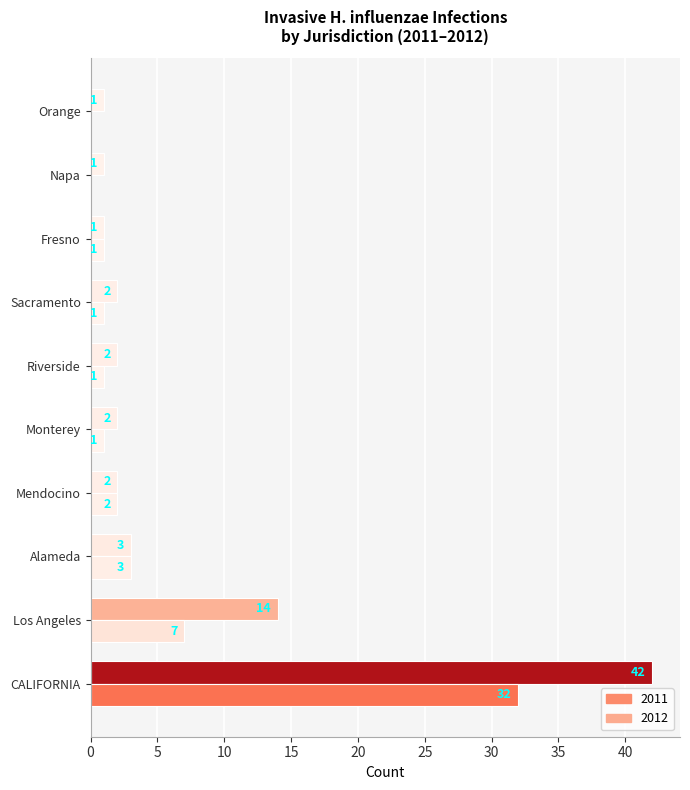

Is it true that 2012 equals 5 at Alameda?

False